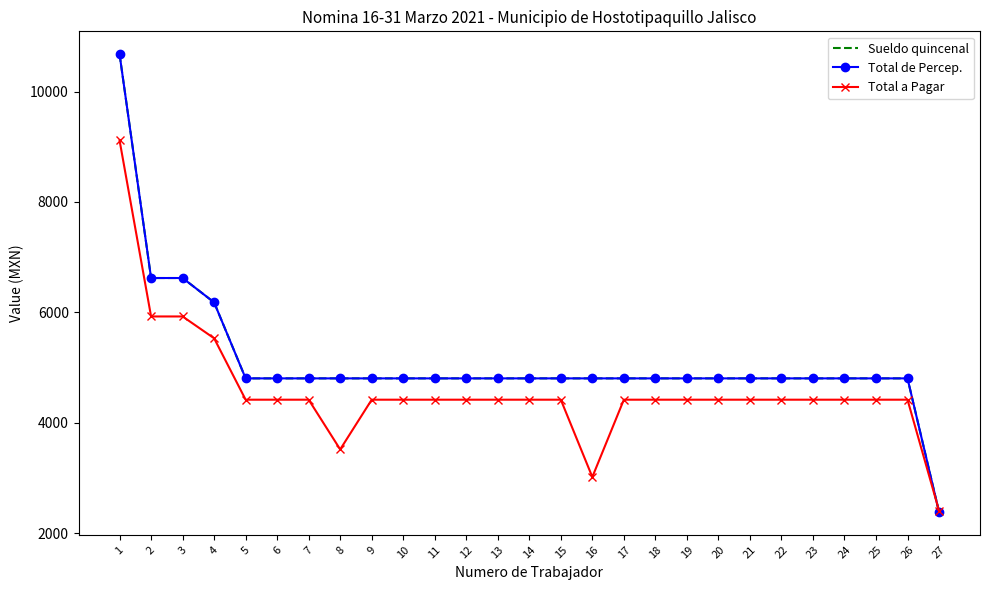

What is the difference between the Sueldo quincenal values at 3 and 18?

1817.0